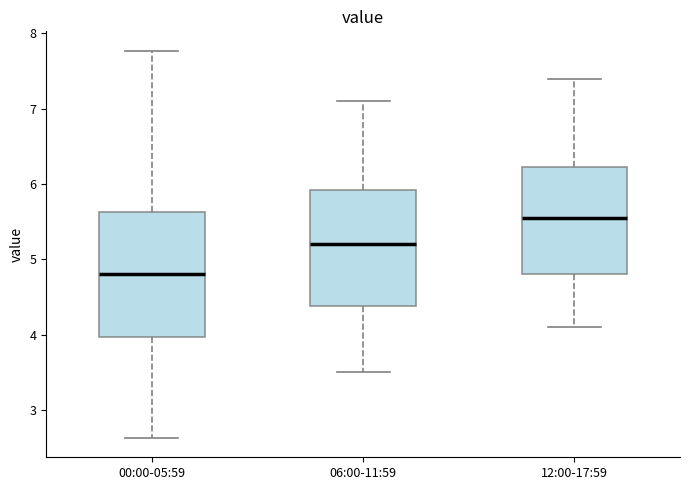

Which box's median line is the highest?

12:00-17:59